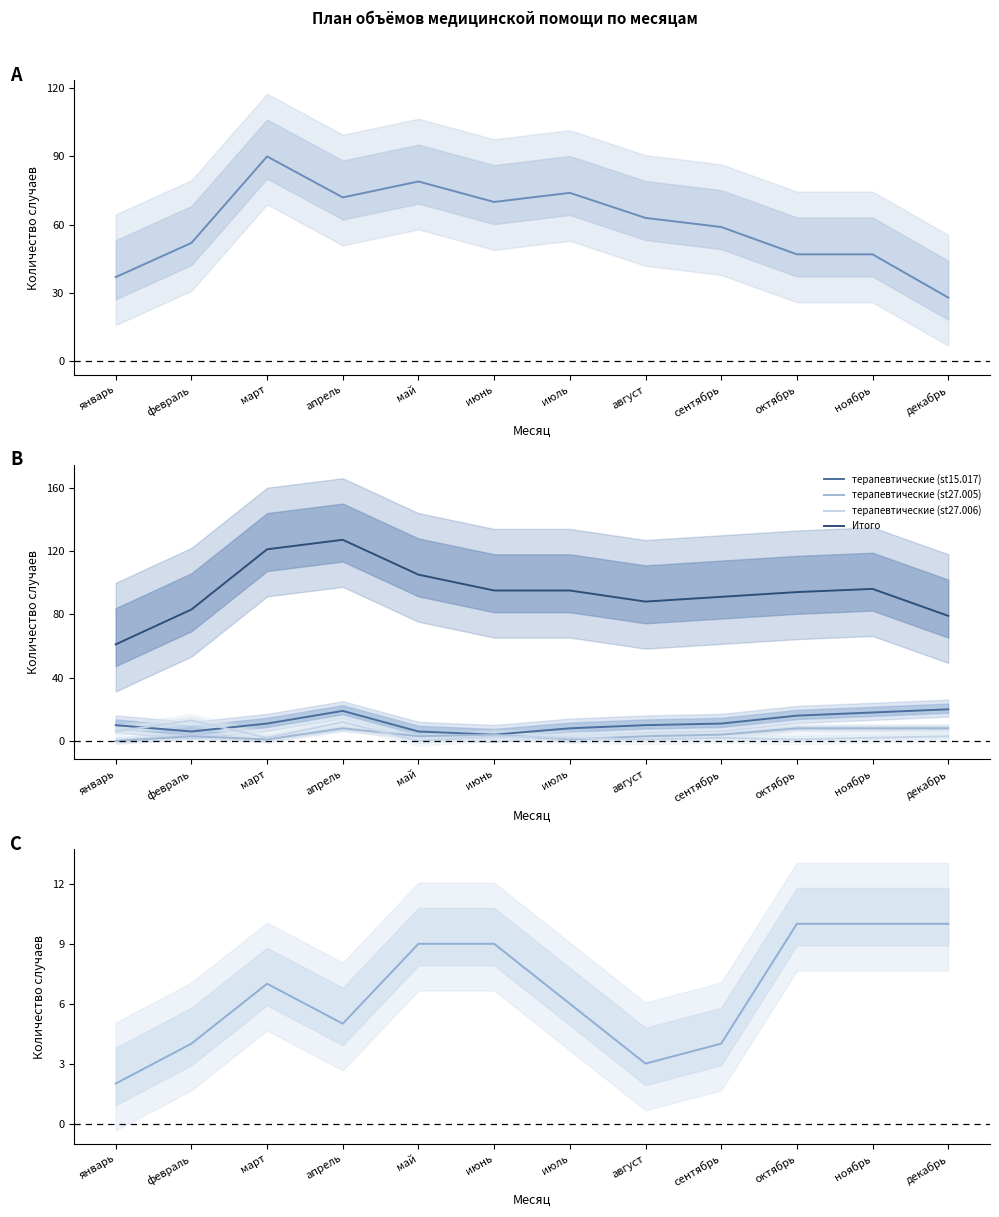

How many distinct data groups are displayed?

6